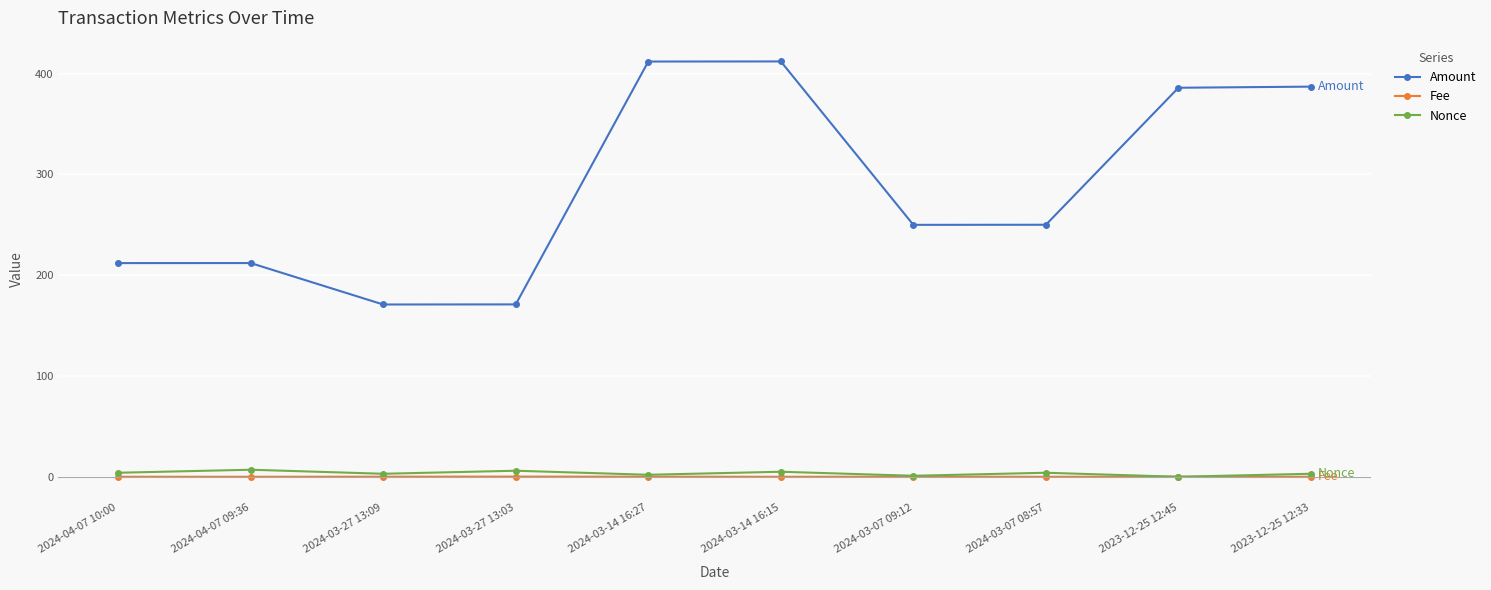

The Nonce series shows 7.0 at 2024-04-07 09:36. True or false?

True